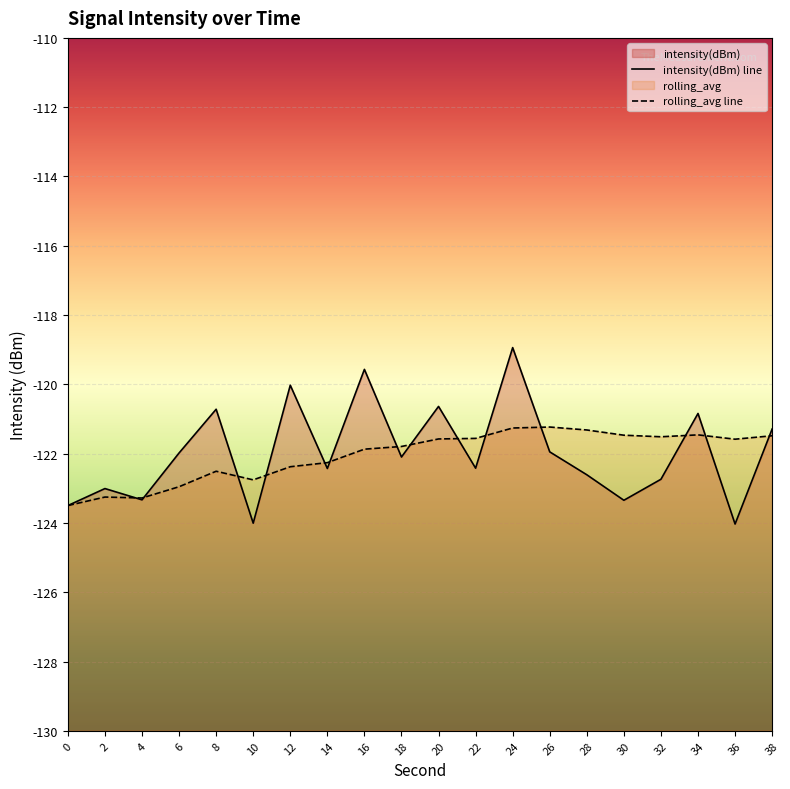

At which label does intensity(dBm) reach its minimum?

36